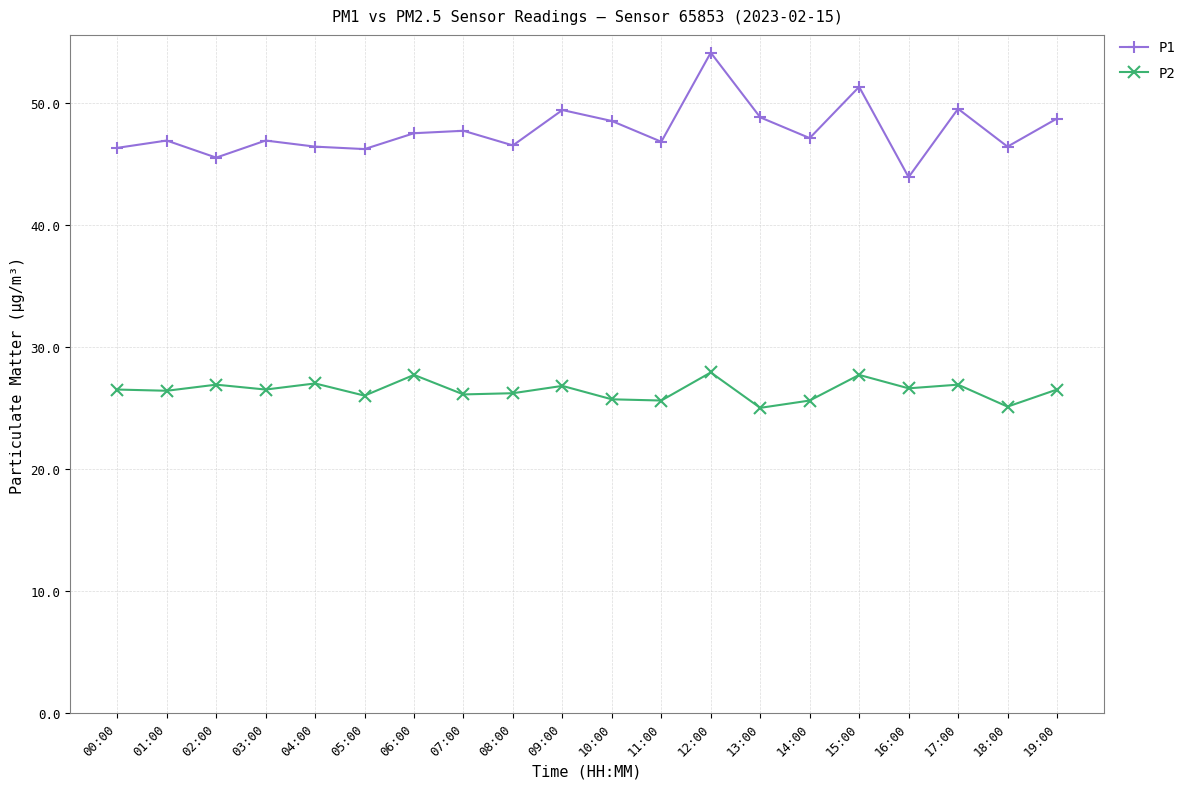

What is the difference between the maximum and minimum values in the P2 series?

2.9